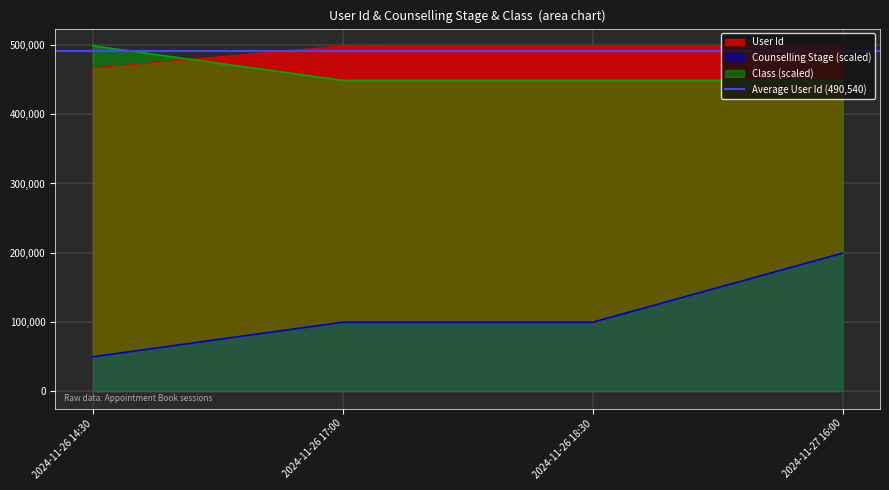

The value of Class at 2024-11-26 14:30 is 342563.1. True or false?

False